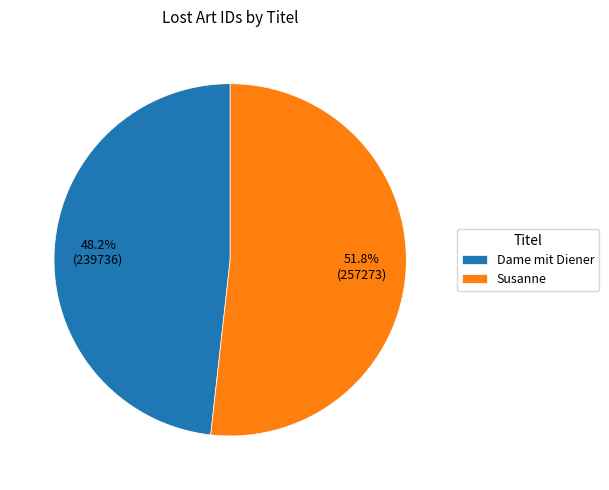

How many segments does this pie chart have?

2